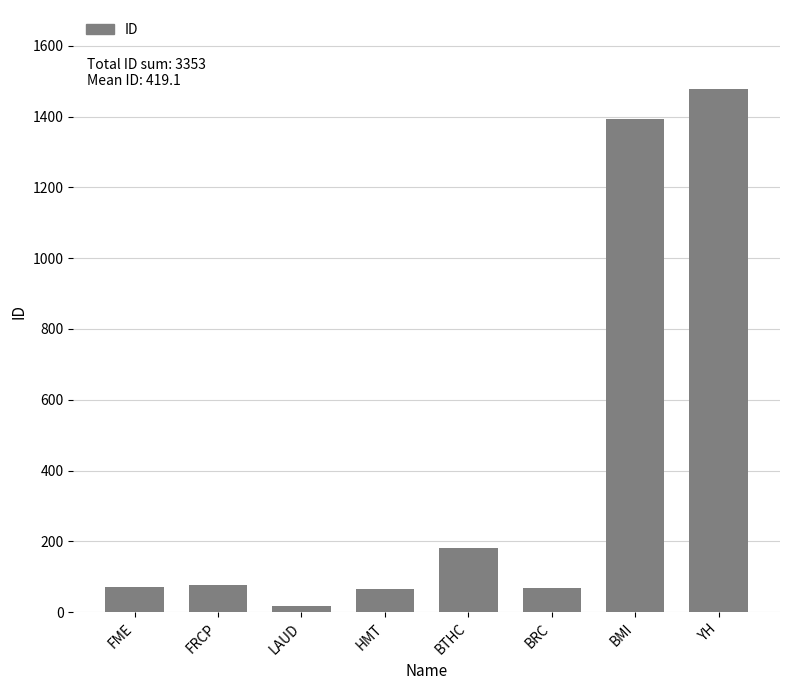

The value at BTHC is 182. True or false?

True